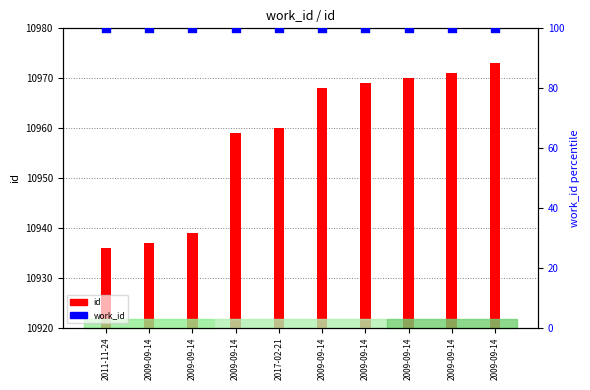

Which series has the largest Y range (max minus min)?

id